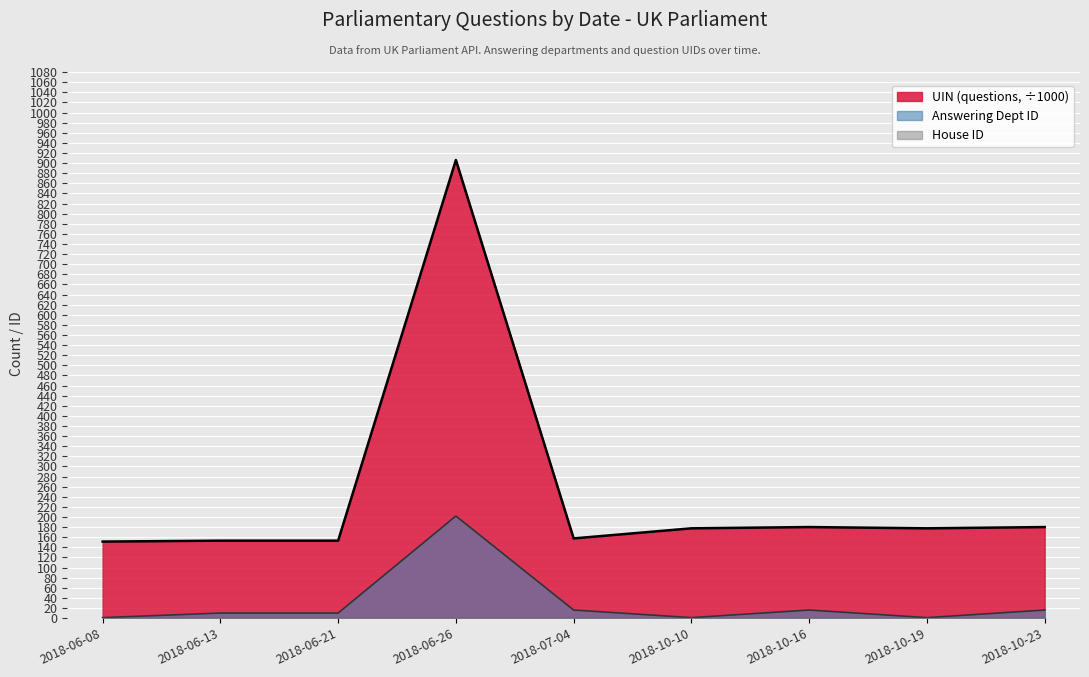

Reading left to right, list all the values displayed in this chart.

UIN (questions): 151.4	153.2	153.2	906.1	157.7	177.6	180.1	177.6	180.1
Answering Dept ID: 1.0	10.0	10.0	202.0	16.0	1.0	16.0	1.0	16.0